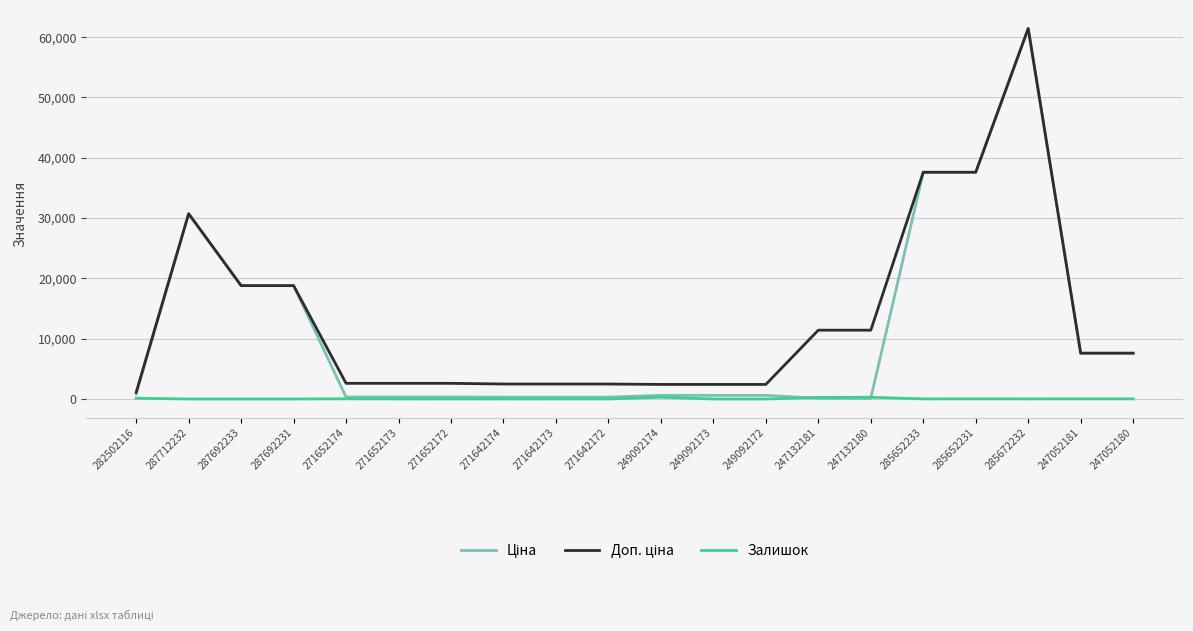

What is the greatest value displayed?

61434.3